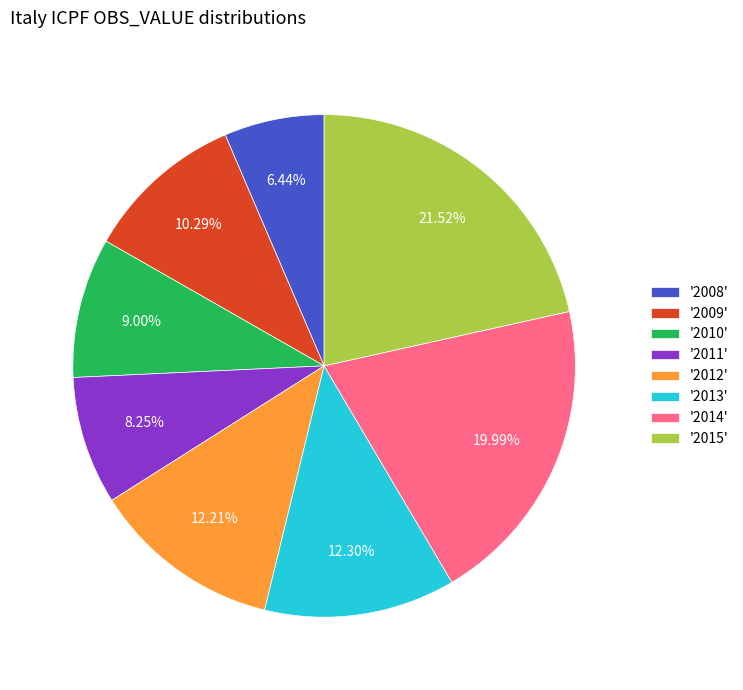

Between '2008' and '2011', which is larger?

'2011'